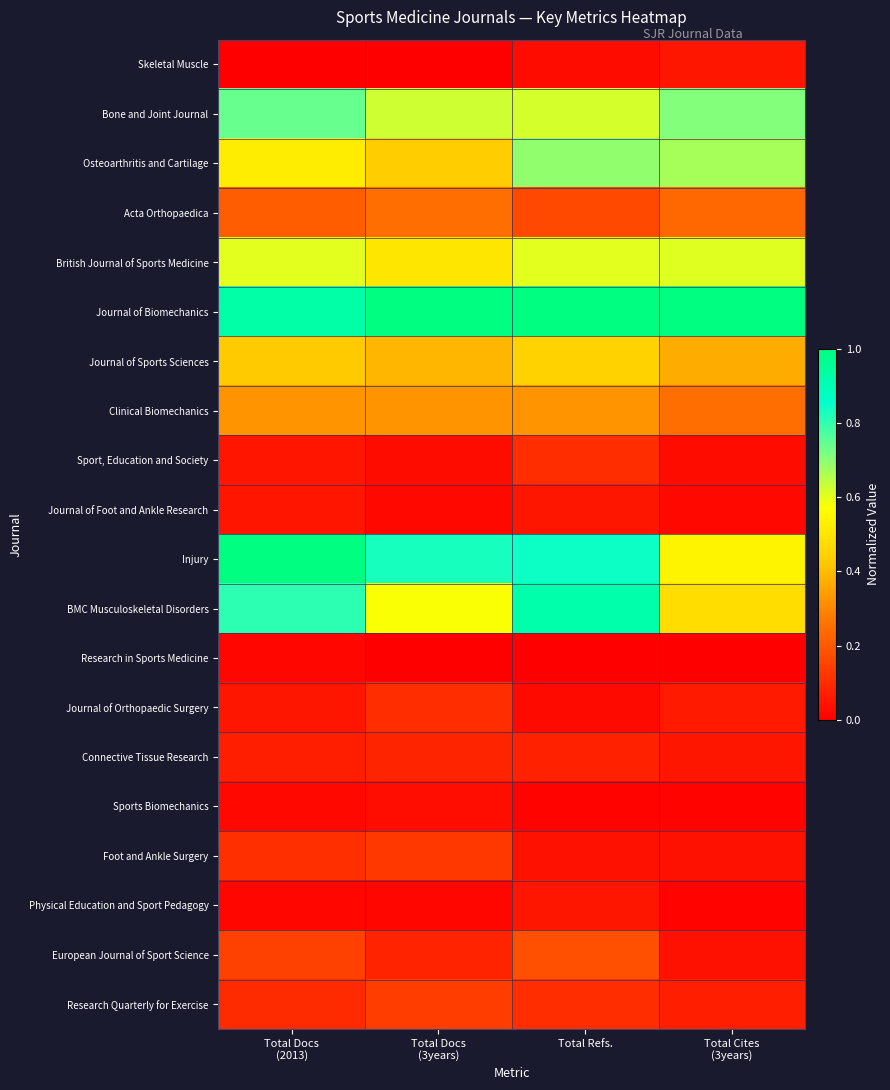

Which series has the largest total across all categories?

Journal of Biomechanics